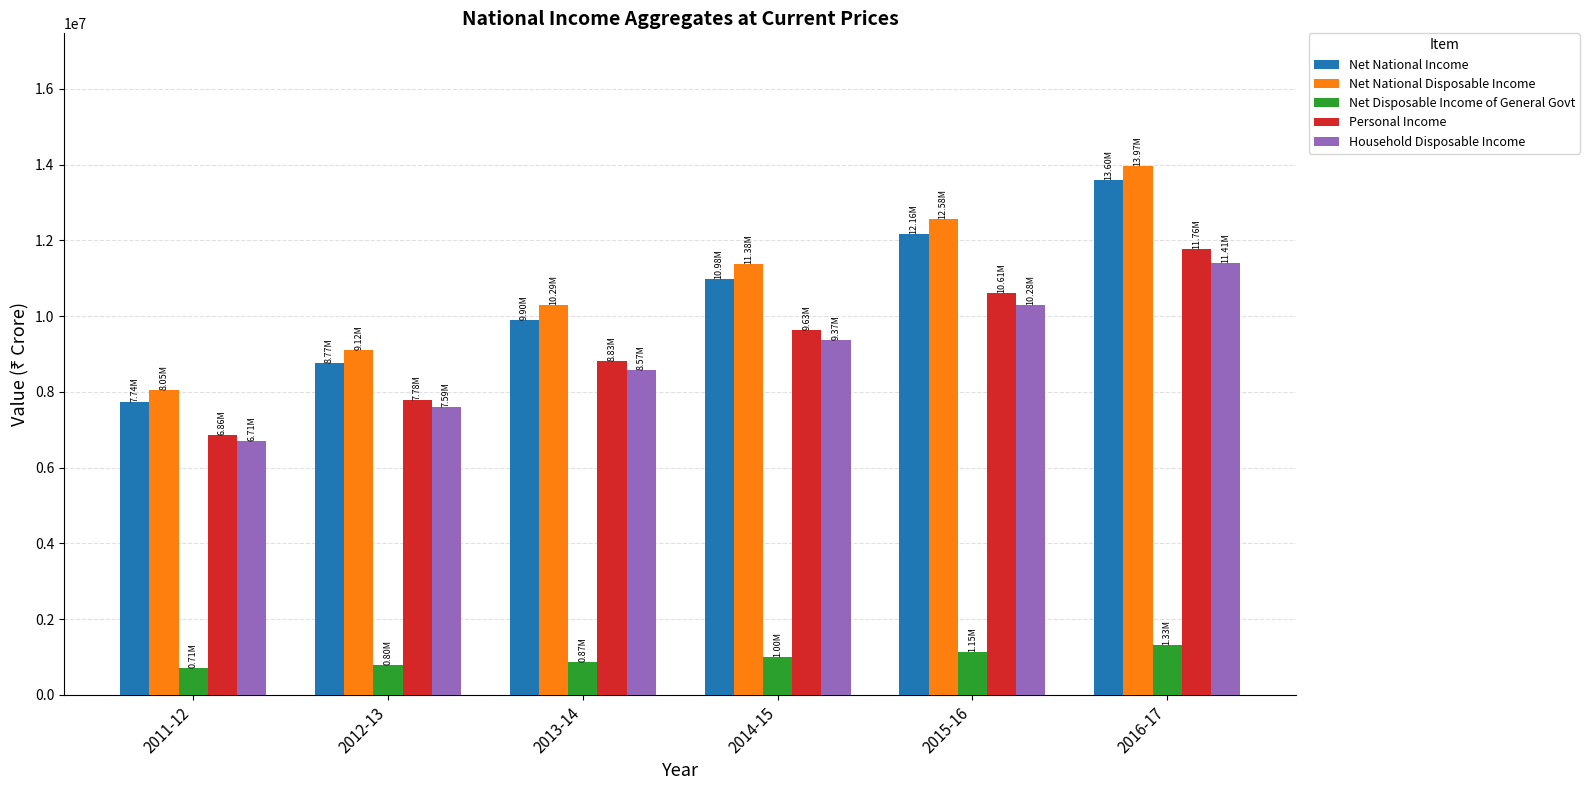

At how many categories does at least one series exceed 2303601?

6